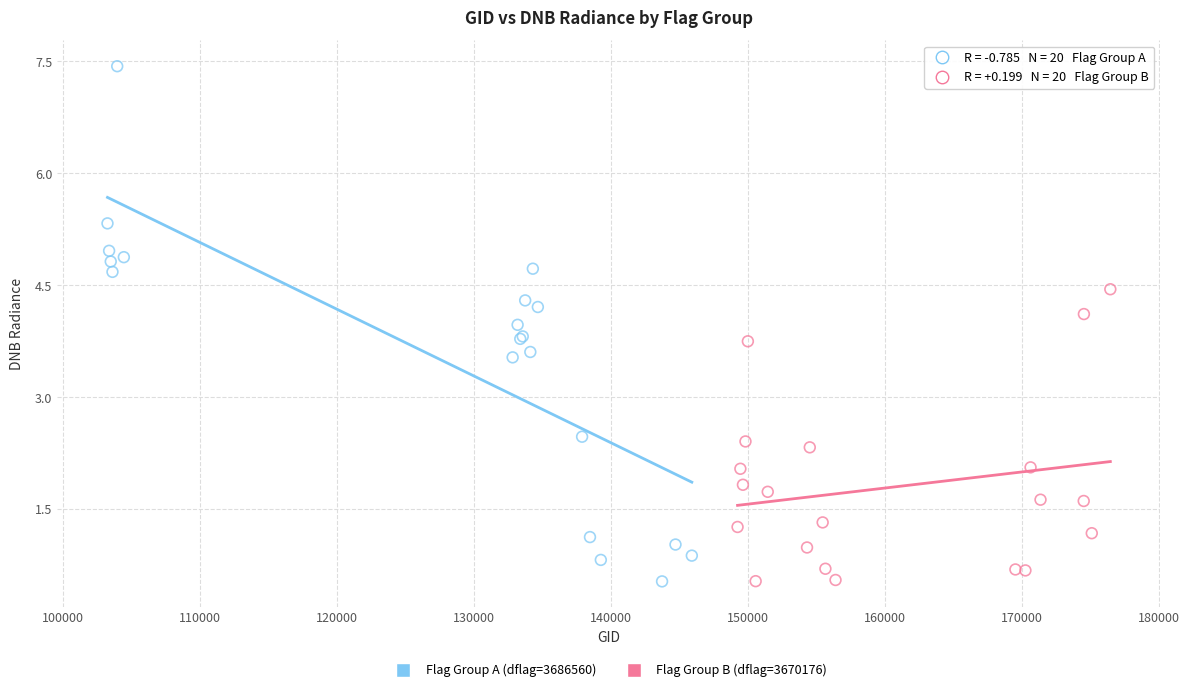

Which series has the widest spread of Y values?

Flag Group A (dflag=3686560)